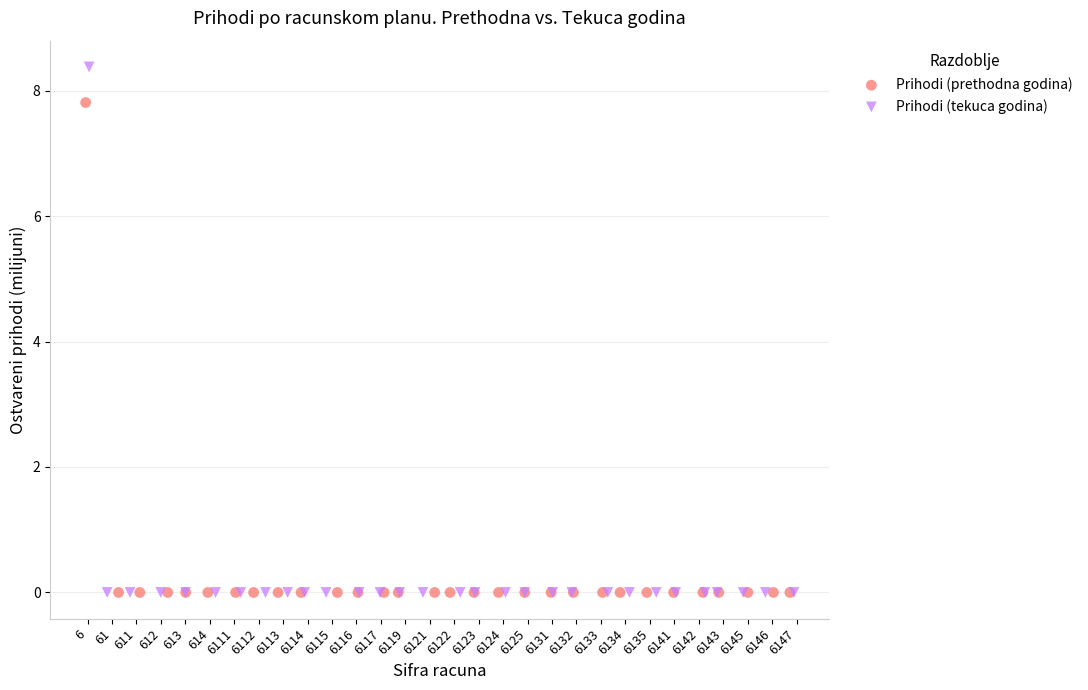

Which series reaches the maximum Y coordinate?

Prihodi (tekuca godina)